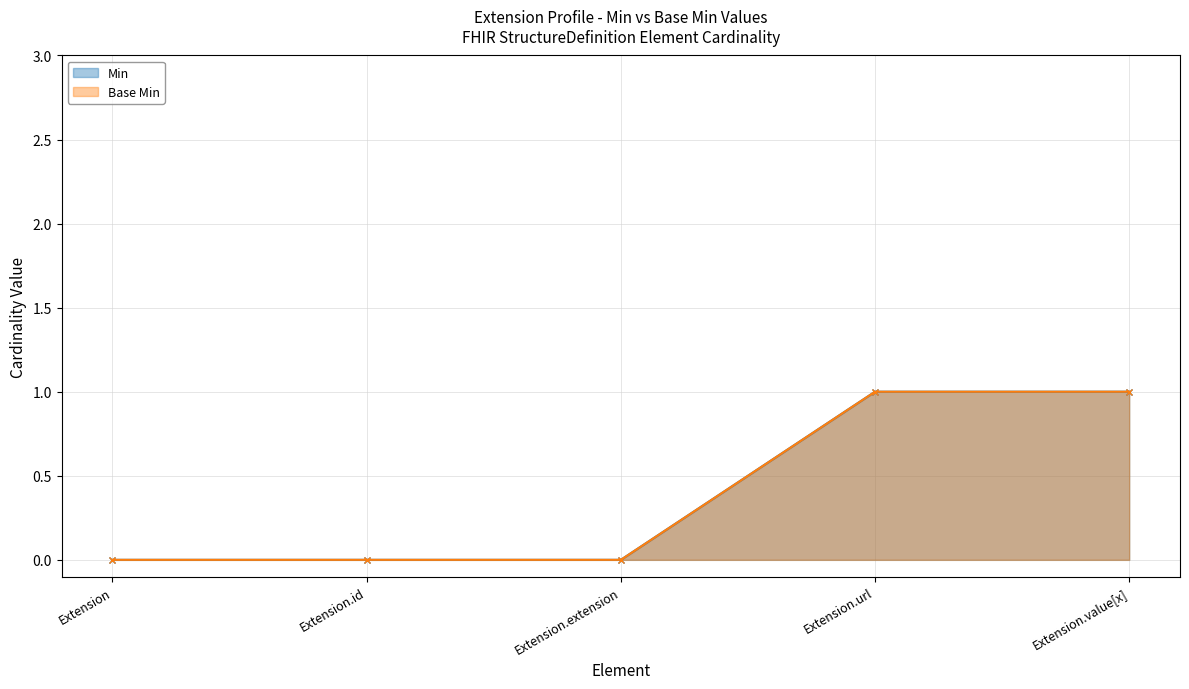

True or false: Min and Base Min cross at least once.

False